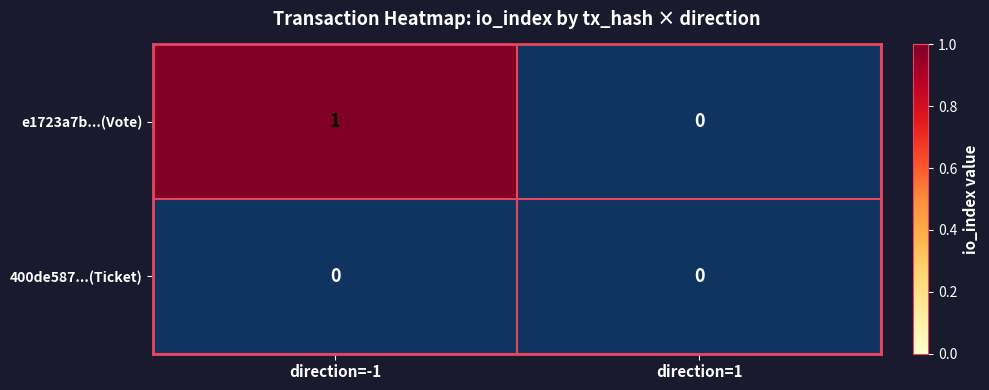

Where is 400de587e52dc4ee20e291197b5d7cfce7b216b nearest to the value 0?

direction_-1